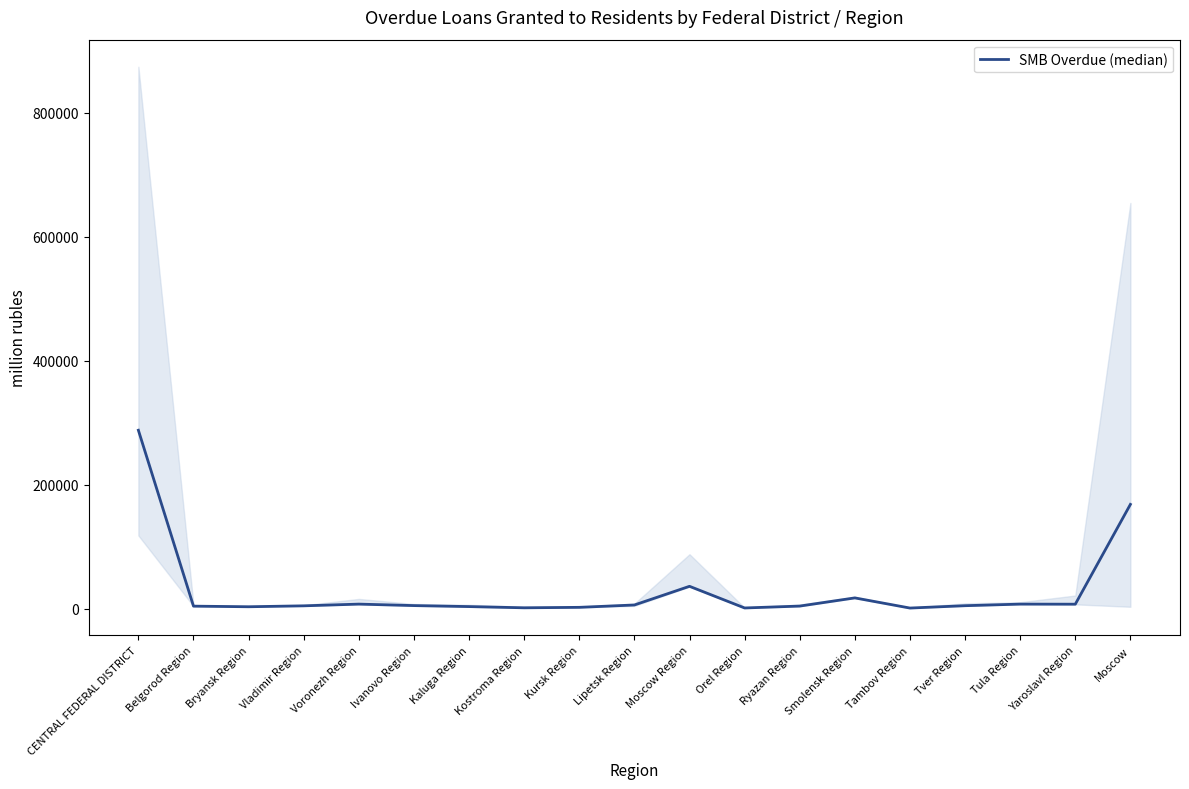

Which has a higher value, Ryazan Region or CENTRAL FEDERAL DISTRICT?

CENTRAL FEDERAL DISTRICT